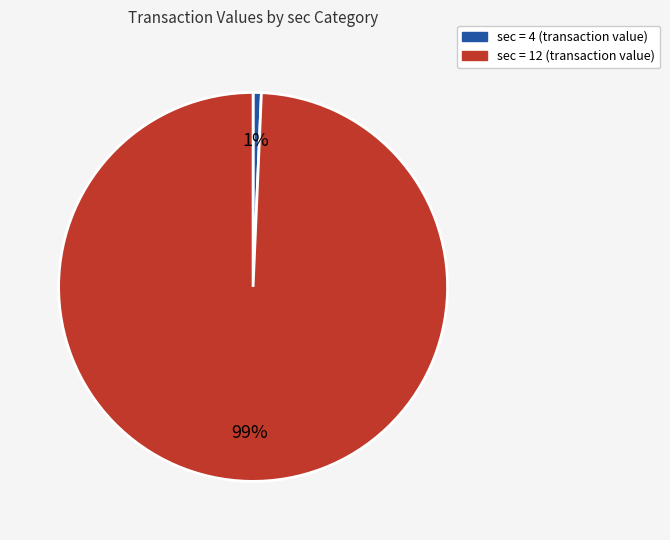

Is there any slice that represents more than half of the pie?

Yes